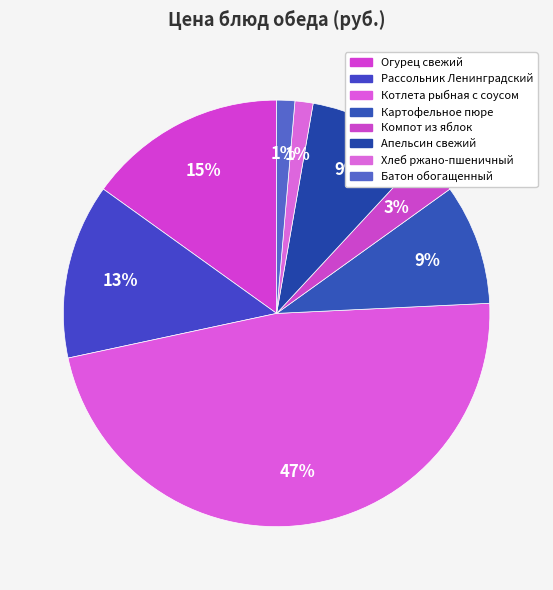

Does Картофельное пюре account for over 50% of the chart?

No